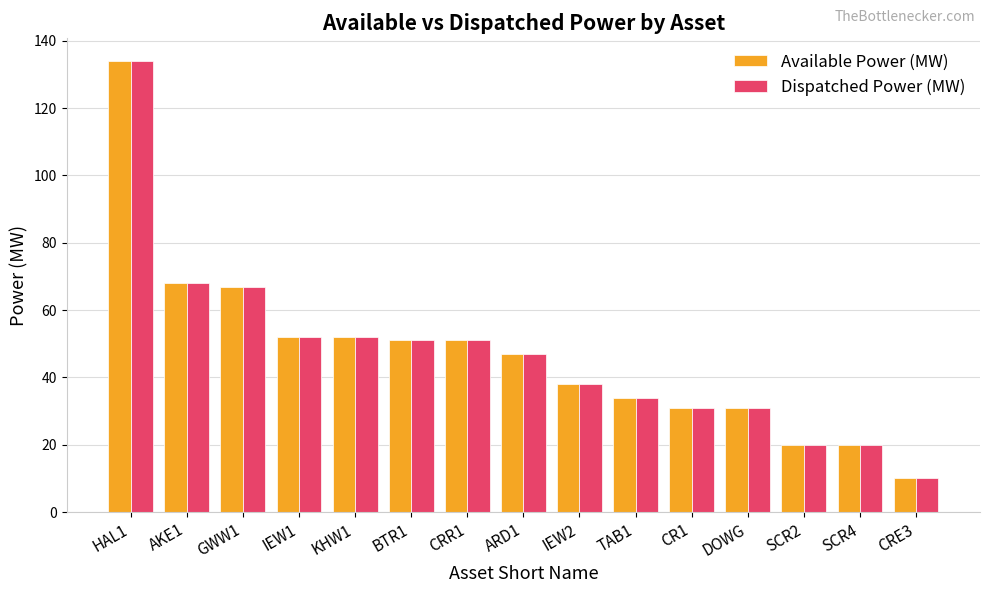

Where does the Dispatched Power (MW) series first go above 47?

HAL1